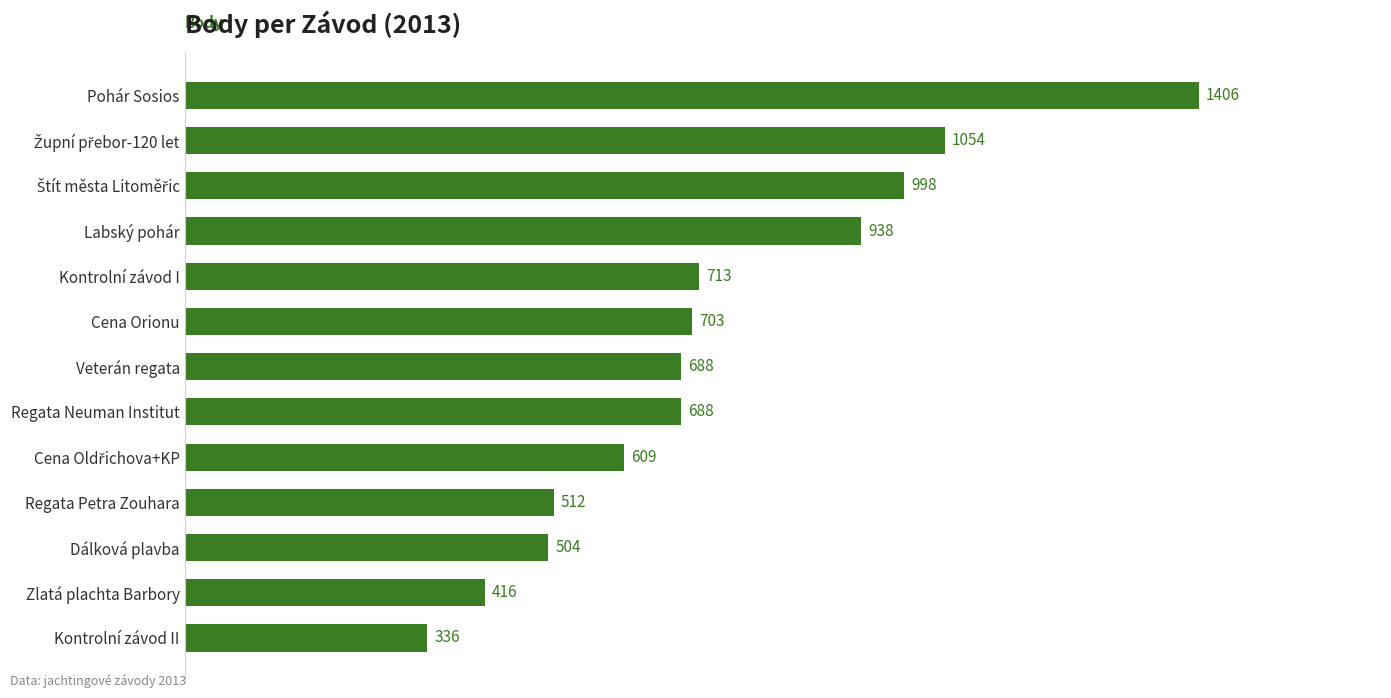

What is the sum of all values?

9565